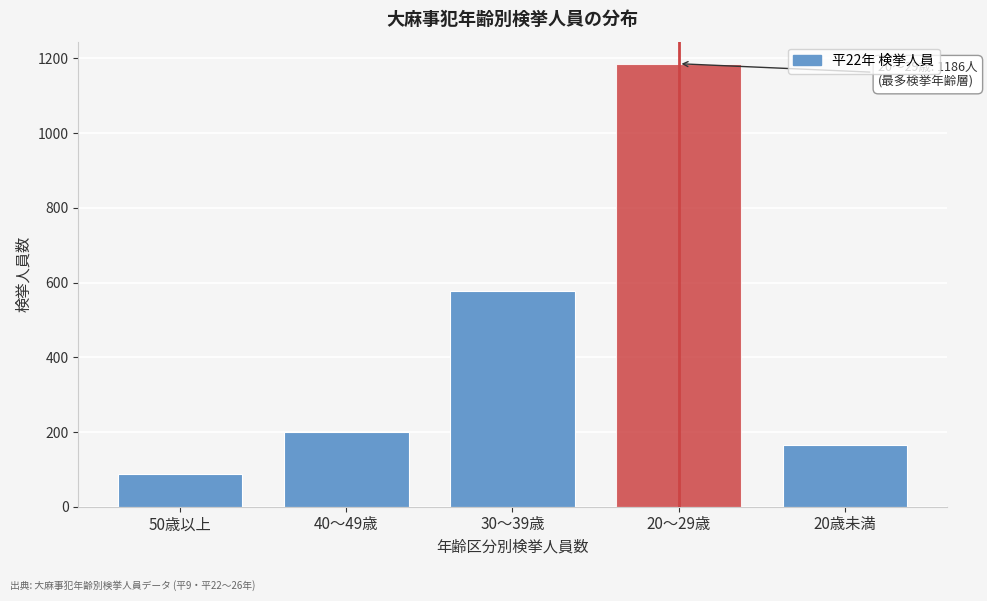

Reading left to right, what are all the values shown in this chart?

50歳以上=87	40～49歳=201	30～39歳=578	20～29歳=1186	20歳未満=164